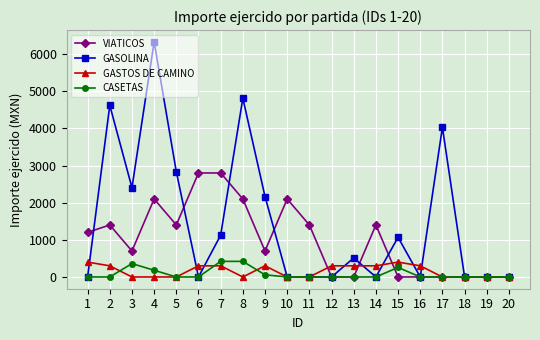

Reading left to right, extract all data points from this chart.

VIATICOS: 1=1200	2=1400	3=700	4=2100	5=1400	6=2800	7=2800	8=2100	9=700	10=2100	11=1400	12=0	13=0	14=1400	15=0	16=0	17=0	18=0	19=0	20=0
GASOLINA: 1=0	2=4620	3=2403	4=6330	5=2833	6=0	7=1125	8=4812	9=2166	10=0	11=0	12=0	13=512	14=0	15=1068	16=0	17=4030	18=0	19=0	20=0
GASTOS DE CAMINO: 1=400	2=300	3=0	4=0	5=0	6=300	7=300	8=0	9=300	10=0	11=0	12=300	13=300	14=300	15=400	16=300	17=0	18=0	19=0	20=0
CASETAS: 1=0	2=0	3=360	4=180	5=0	6=0	7=420	8=420	9=58	10=0	11=0	12=0	13=0	14=0	15=256	16=0	17=0	18=0	19=0	20=0